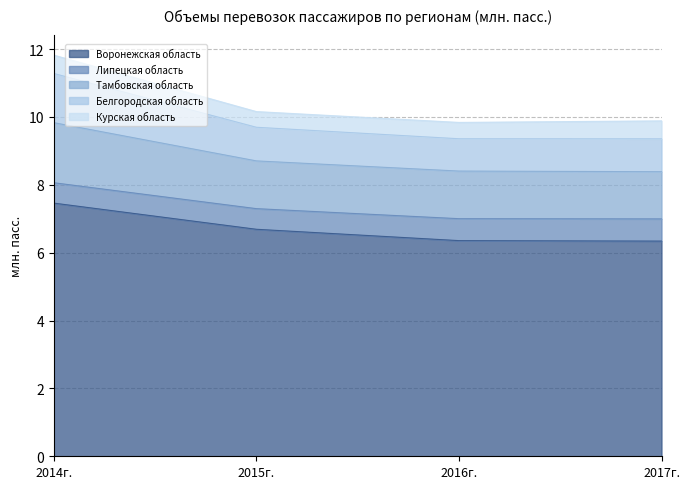

Is it true that Белгородская область equals 9.4 at 2017г.?

True